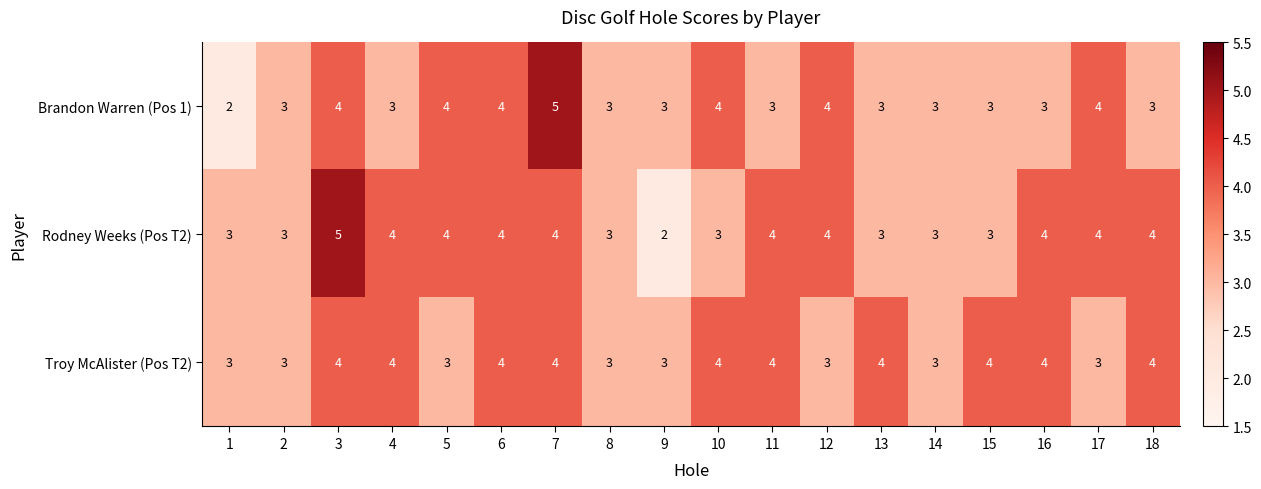

Between 6 and 17, which series saw the biggest shift?

Troy McAlister (Pos T2)